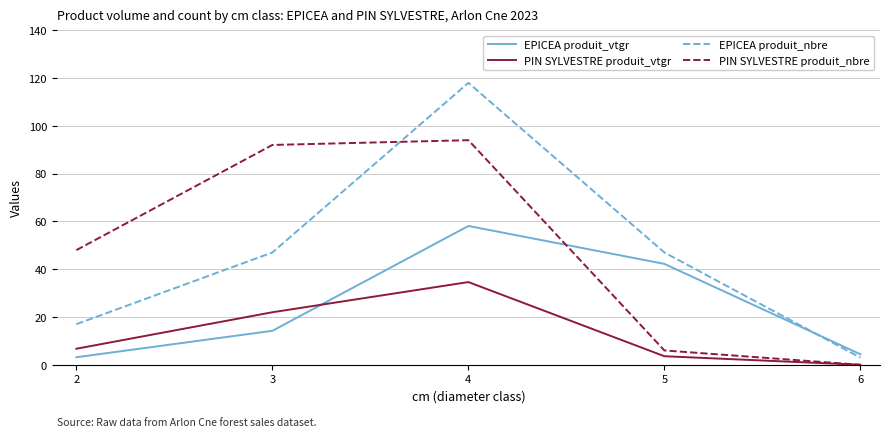

What are all the series names shown in the legend?

EPICEA produit_vtgr, PIN SYLVESTRE produit_vtgr, EPICEA produit_nbre, PIN SYLVESTRE produit_nbre